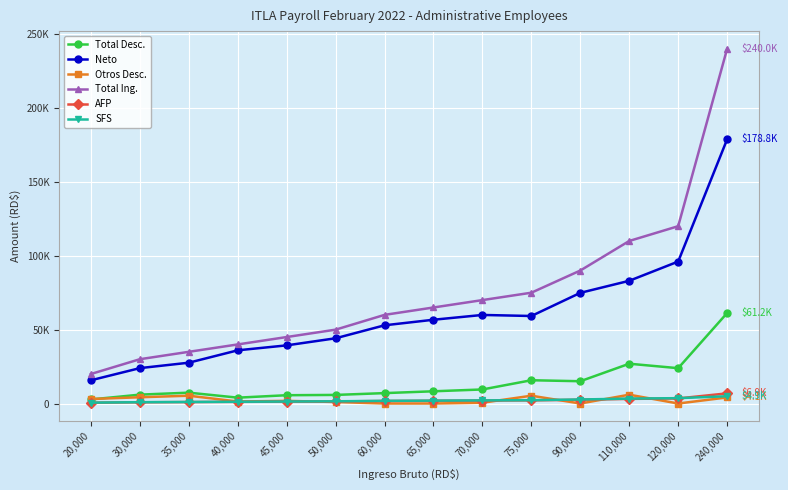

What are all the series names shown in the legend?

Total Desc., Neto, Otros Desc., Total Ing., AFP, SFS